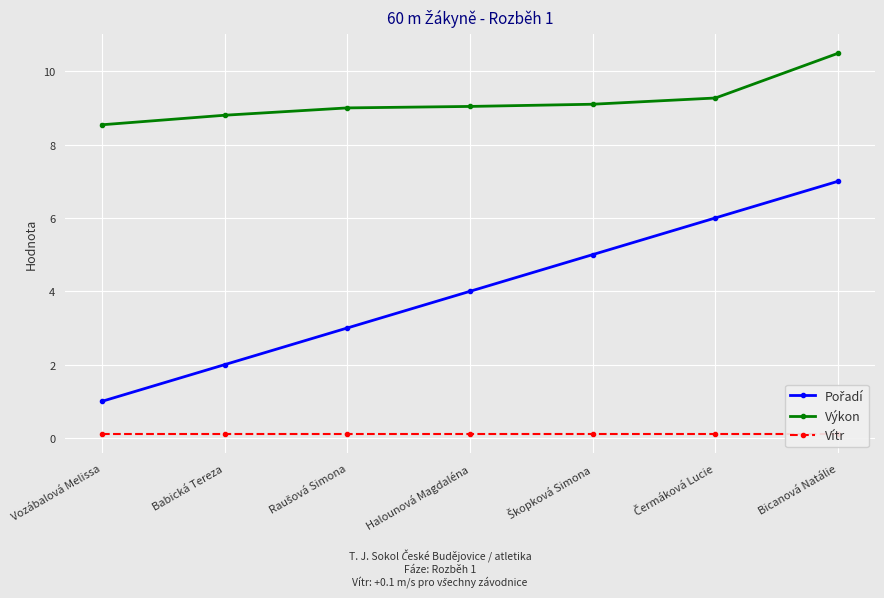

The value of Výkon at Vozábalová Melissa is 1.7. True or false?

False